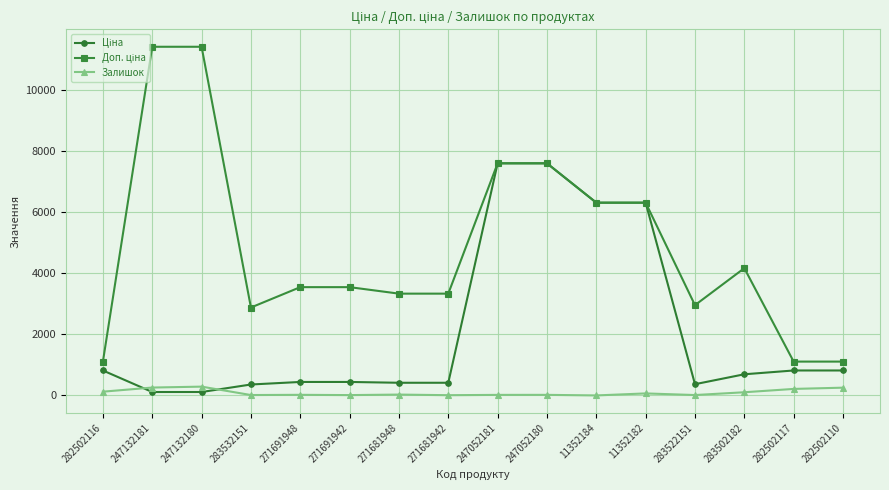

True or false: Залишок has more than 2 points higher than both neighbors.

True